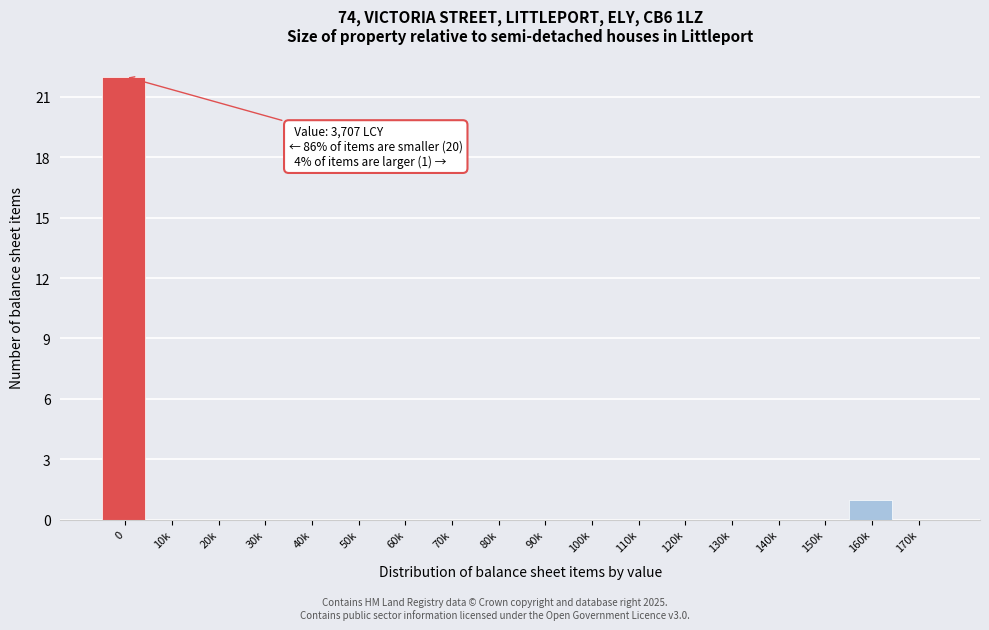

Reading right to left, extract all data points from this chart.

170k=0	160k=1	150k=0	140k=0	130k=0	120k=0	110k=0	100k=0	90k=0	80k=0	70k=0	60k=0	50k=0	40k=0	30k=0	20k=0	10k=0	0=22